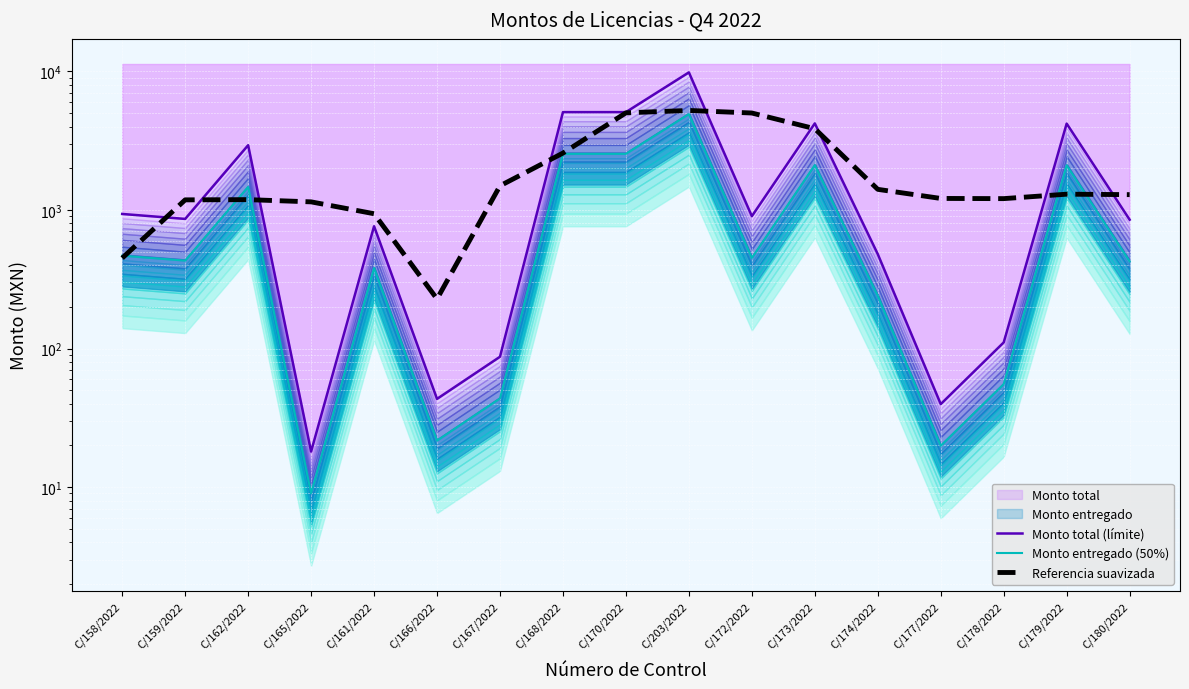

At which category is the sum across all series the highest?

C/203/2022